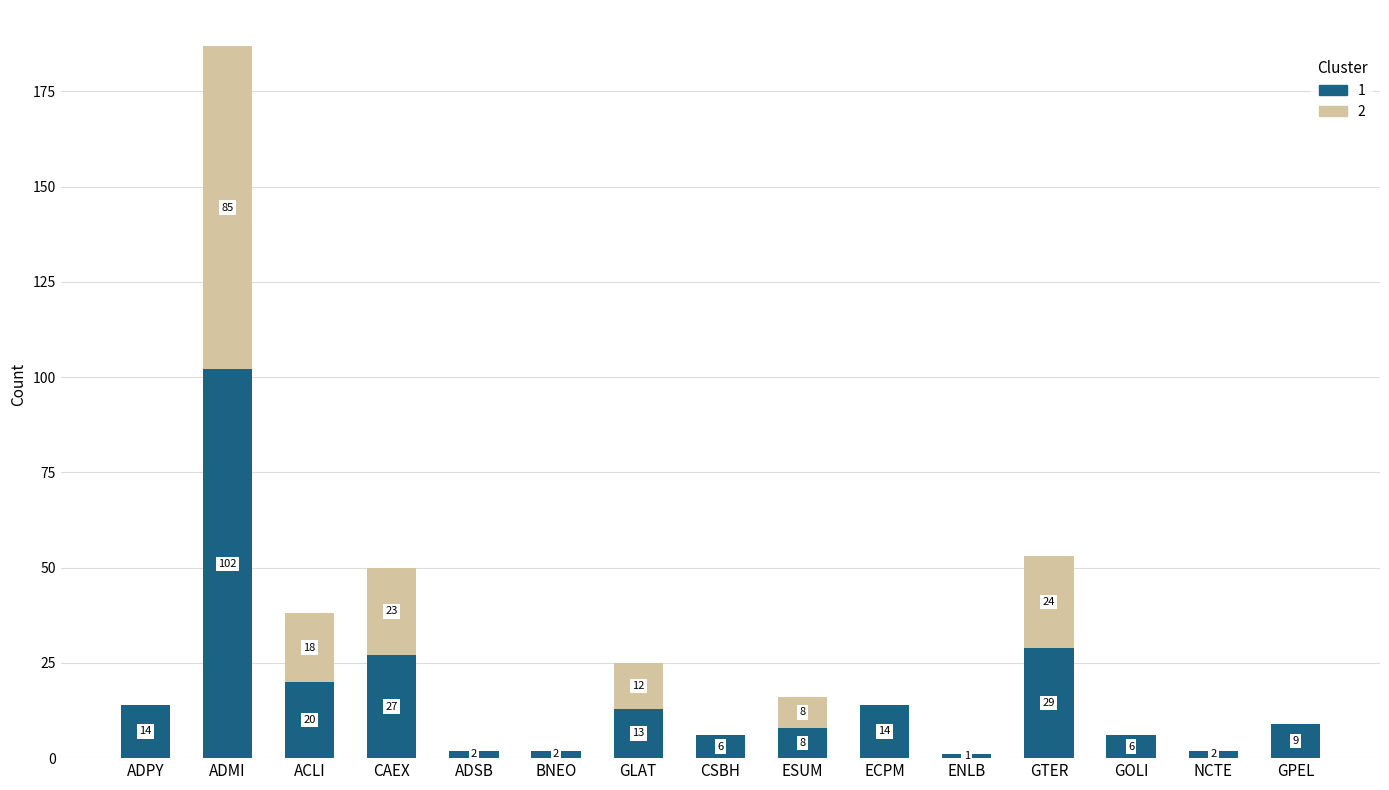

What is the total value across all series at ACLI?

38